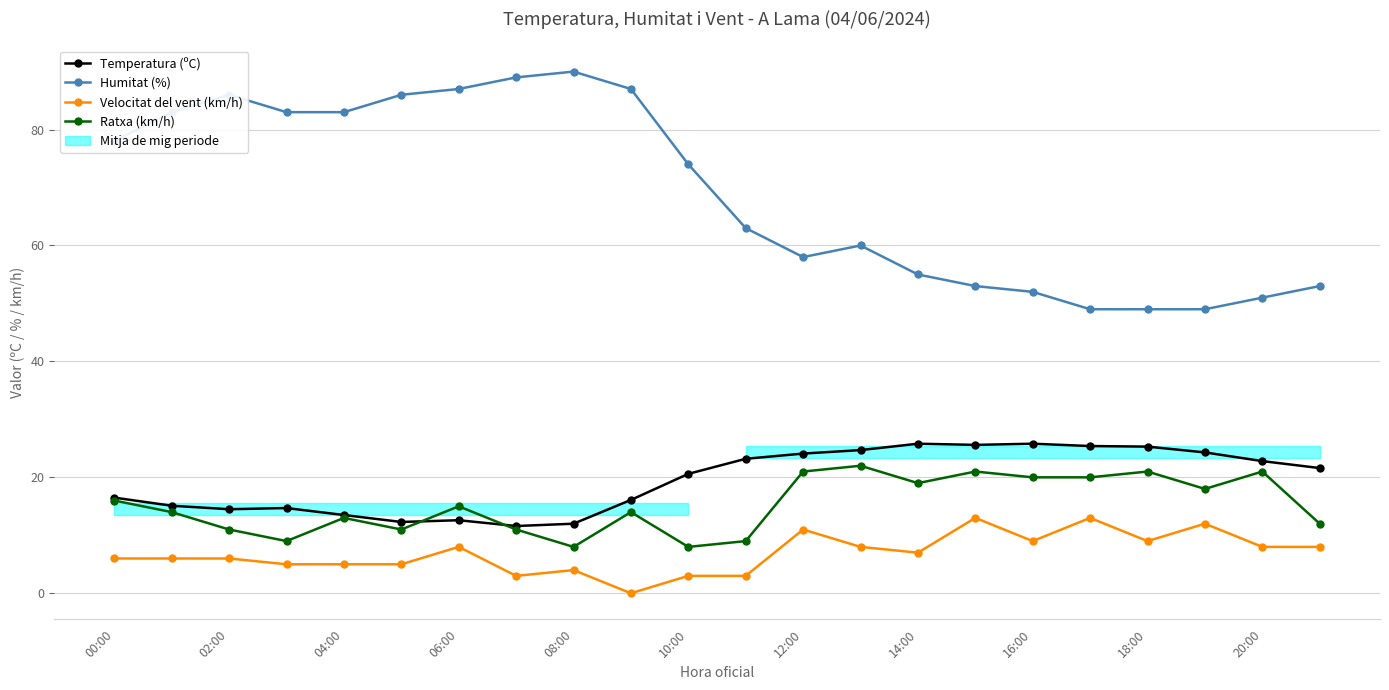

At 14:00, list the series in order from largest to smallest.

Humitat (%), Temperatura (ºC), Ratxa (km/h), Velocitat del vent (km/h)